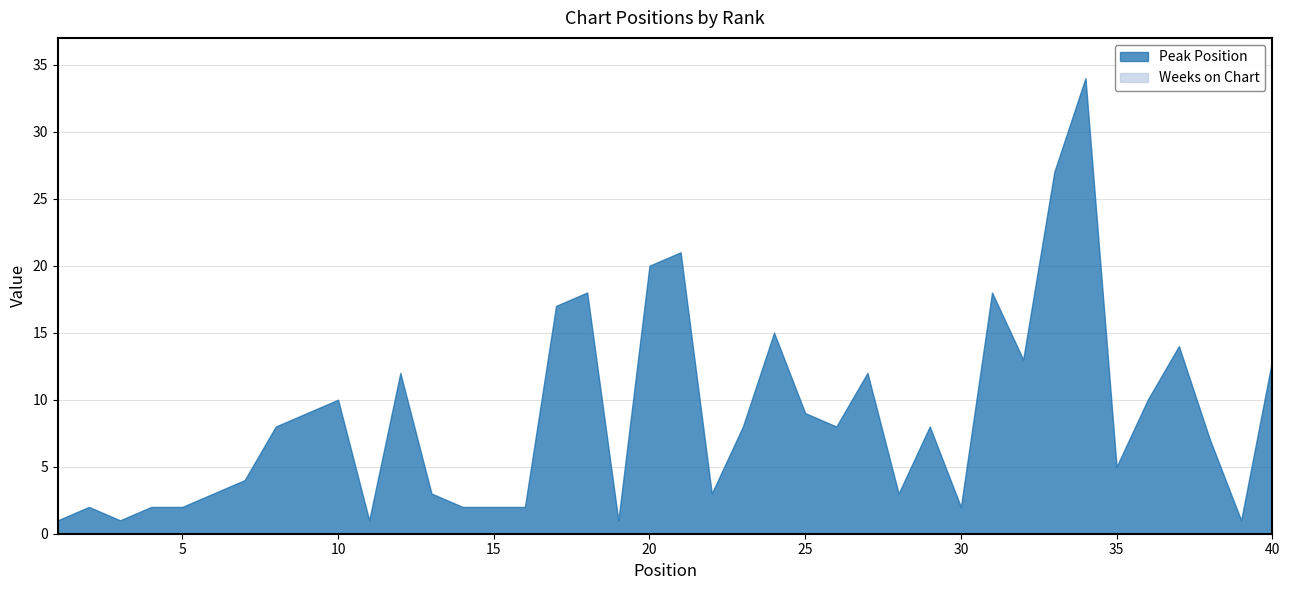

Rank the series at 7 from lowest to highest value.

Weeks on Chart, Peak Position